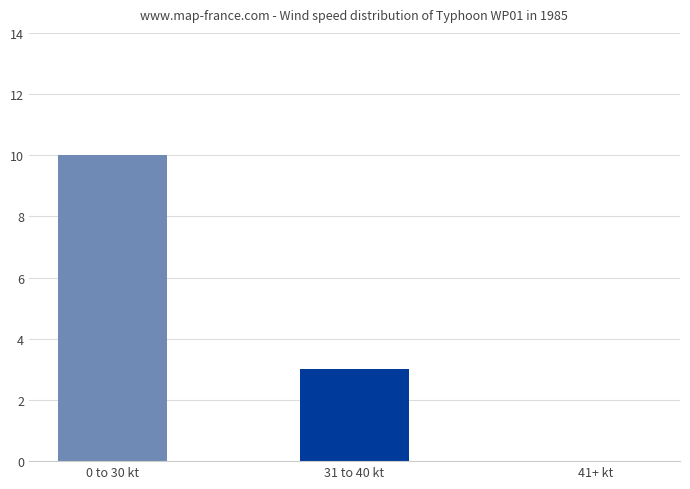

At which label is the value closest to 5?

31 to 40 kt